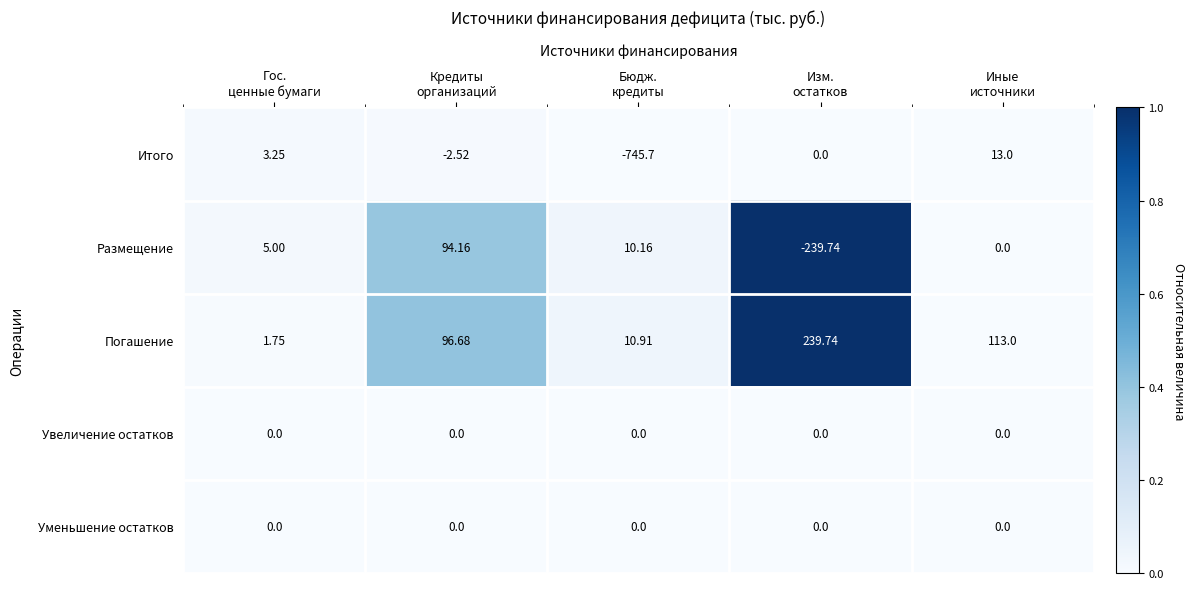

Which series has the widest spread of values?

Итого